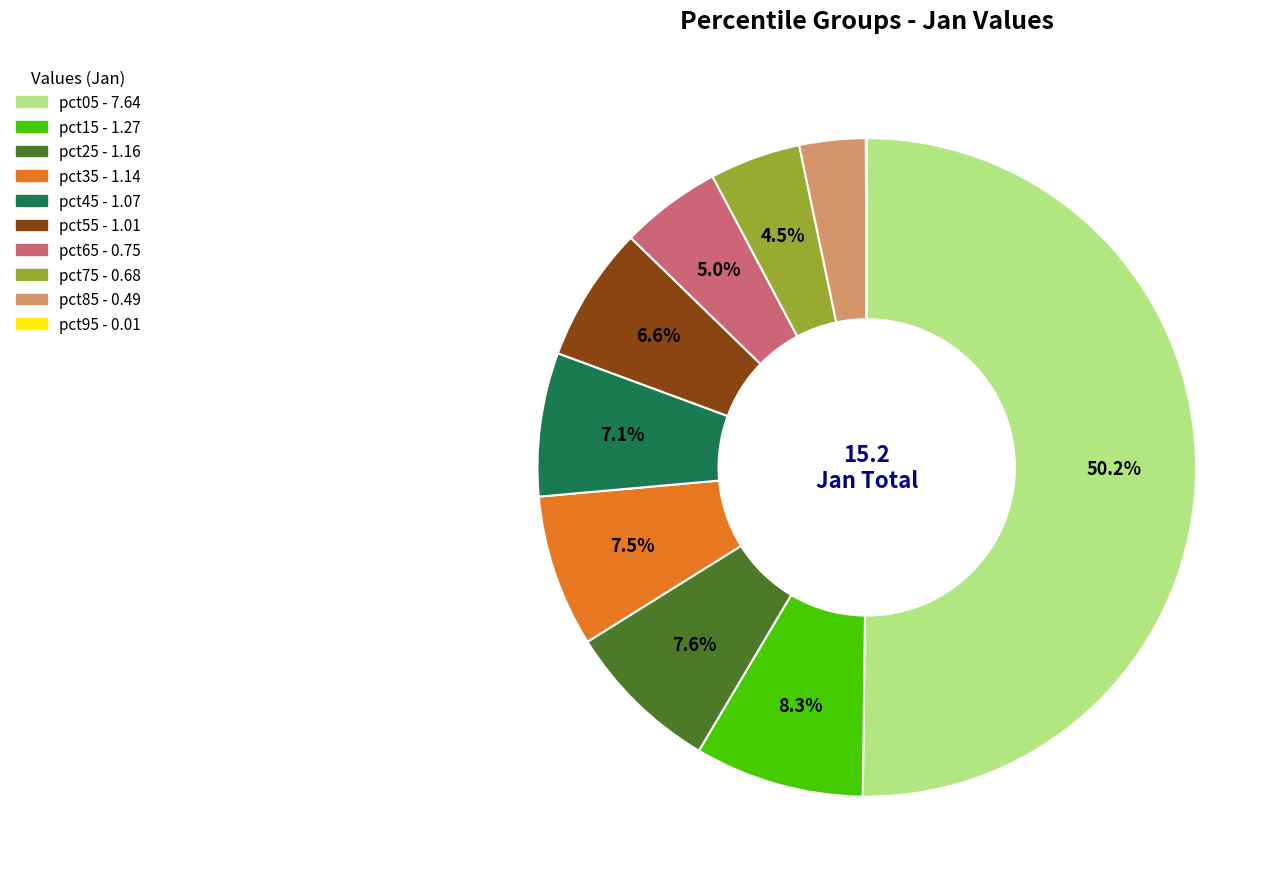

Between pct85 and pct15, which is larger?

pct15